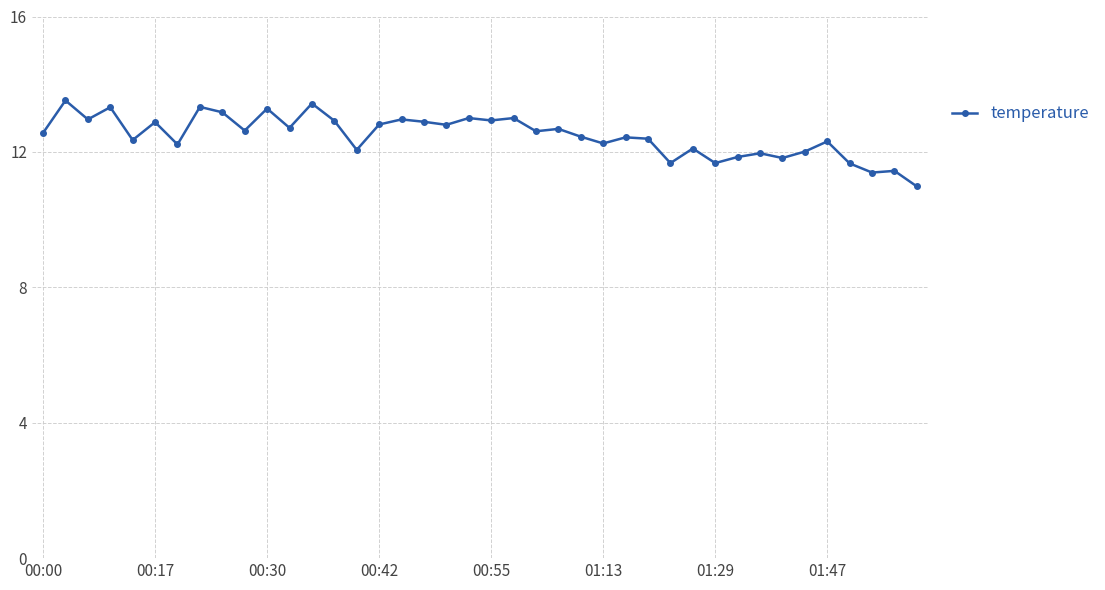

What is the smallest value displayed?

11.0